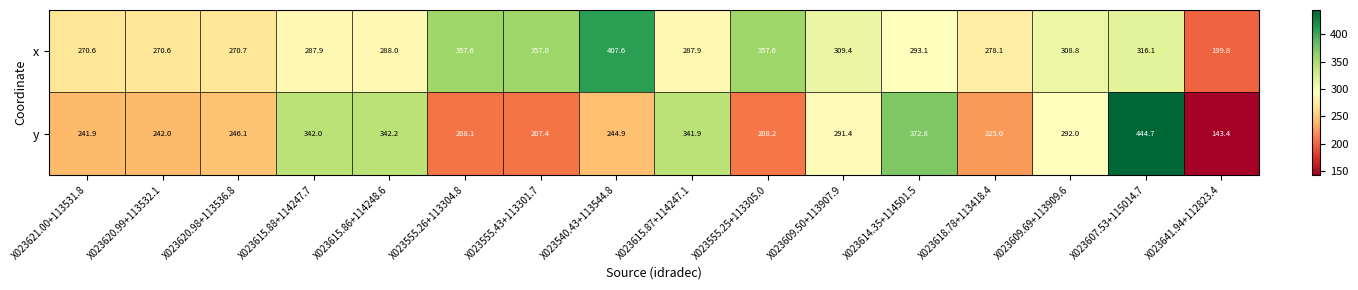

At X023609.50+113907.9, list the series in order from smallest to largest.

y, x